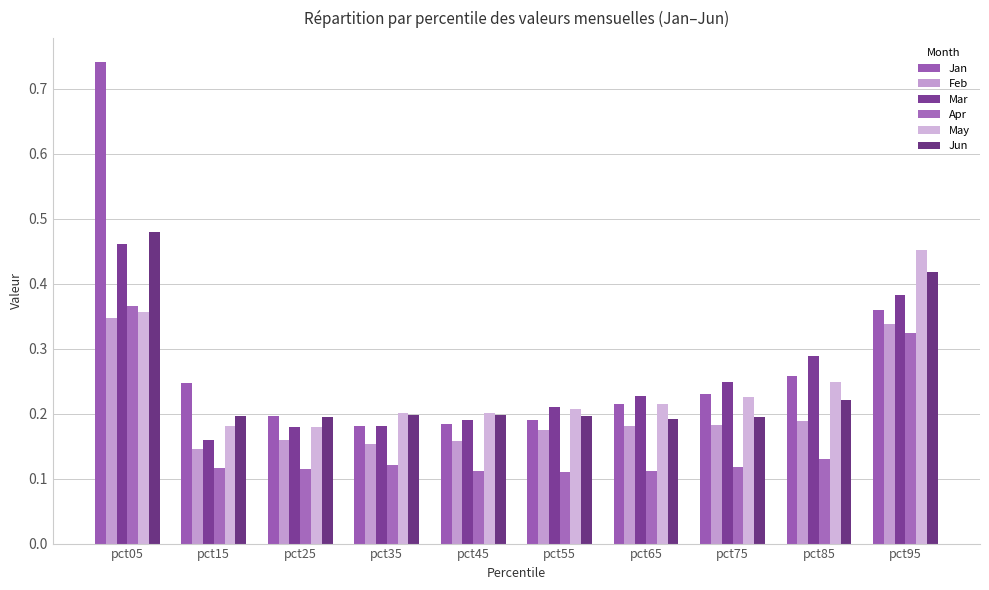

Reading left to right, what are all the values shown in this chart?

Jan: 0.7	0.2	0.2	0.2	0.2	0.2	0.2	0.2	0.3	0.4
Feb: 0.3	0.1	0.2	0.2	0.2	0.2	0.2	0.2	0.2	0.3
Mar: 0.5	0.2	0.2	0.2	0.2	0.2	0.2	0.2	0.3	0.4
Apr: 0.4	0.1	0.1	0.1	0.1	0.1	0.1	0.1	0.1	0.3
May: 0.4	0.2	0.2	0.2	0.2	0.2	0.2	0.2	0.2	0.5
Jun: 0.5	0.2	0.2	0.2	0.2	0.2	0.2	0.2	0.2	0.4